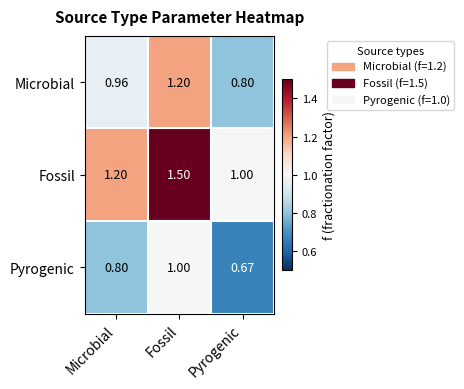

At which category does the chart reach its peak across all series?

Fossil